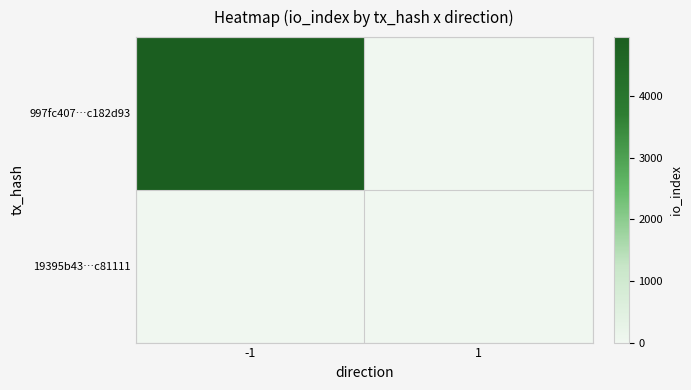

Reading left to right, list all the values displayed in this chart.

997fc407…c182d93: -1=4956	1=0
19395b43…c81111: -1=0	1=1